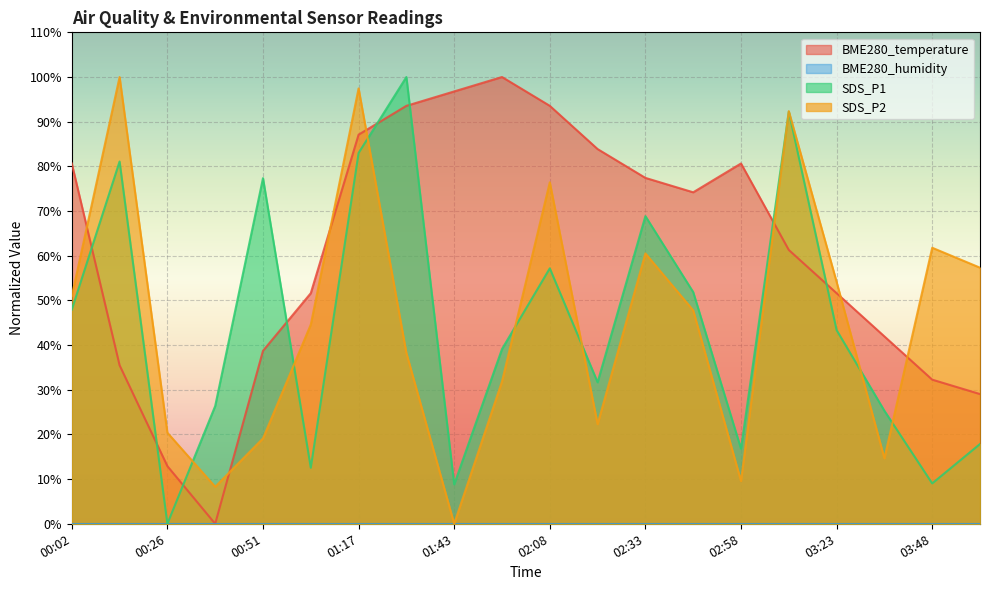

The value of BME280_temperature at 03:35 is 41.9. True or false?

True